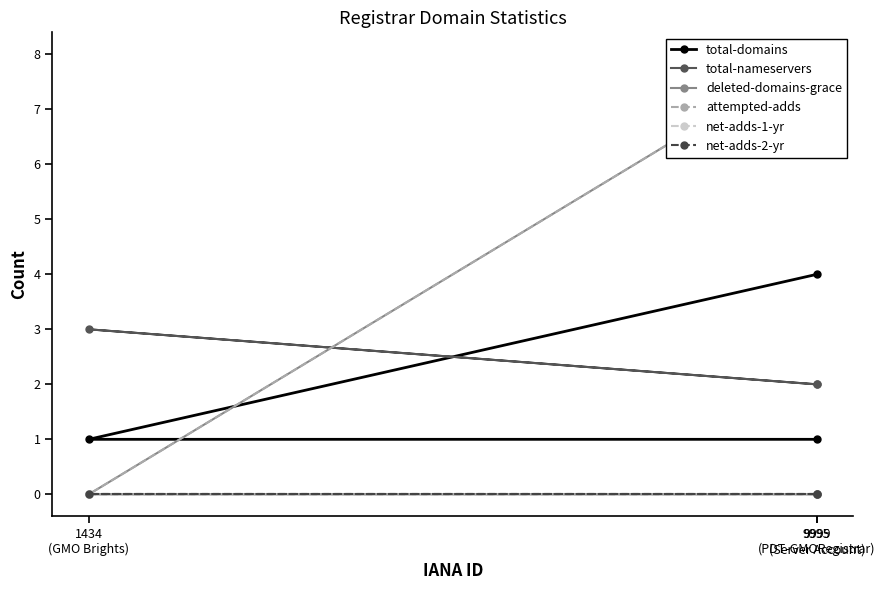

What is the label of the 2nd point from the right?

1434
(GMO Brights)